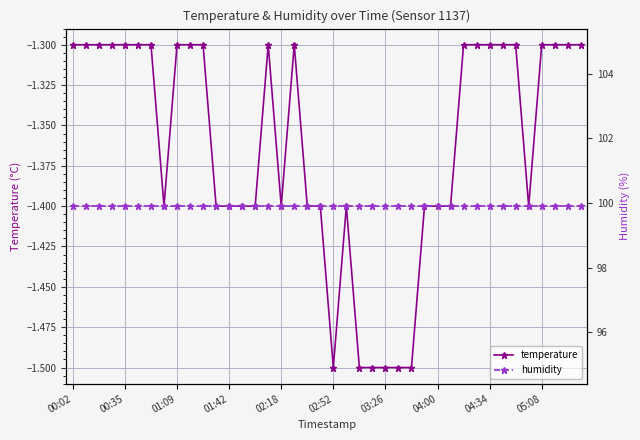

What is the lowest value of the temperature series?

-1.5